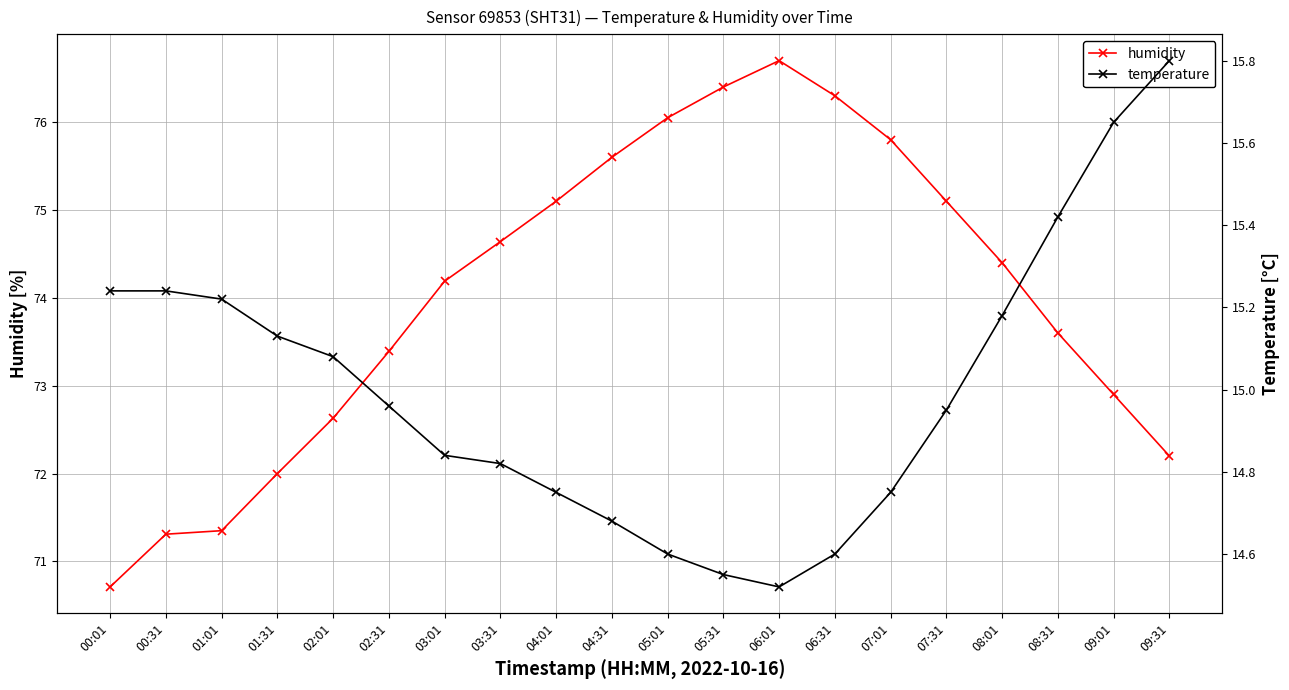

What is the difference between the highest and lowest values at 00:01?

55.5